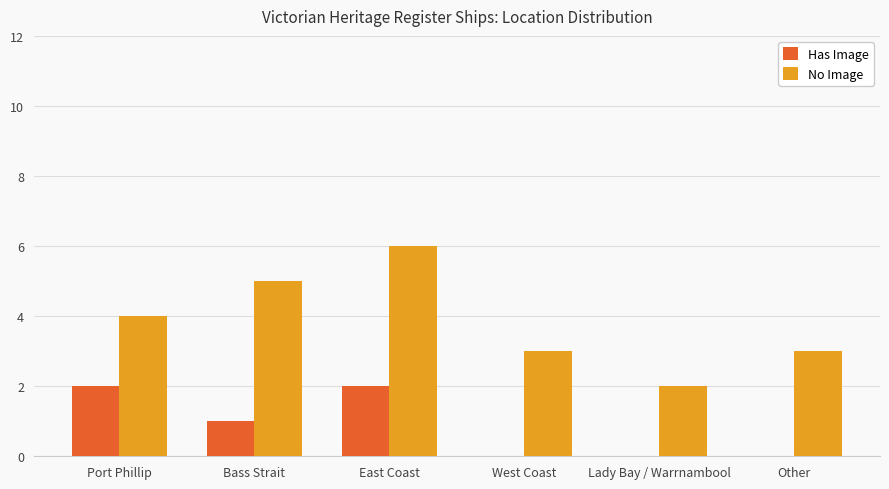

Reading left to right, transcribe all the data shown in this chart.

Has Image: 2	1	2	0	0	0
No Image: 4	5	6	3	2	3